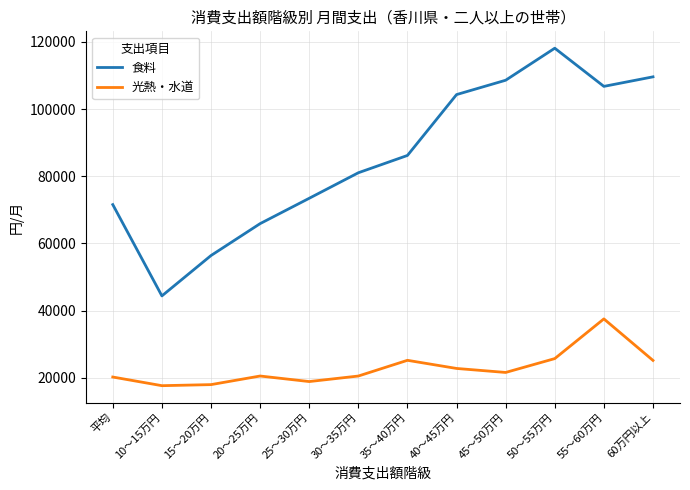

How many interior local valleys does the 光熱・水道 series have?

3